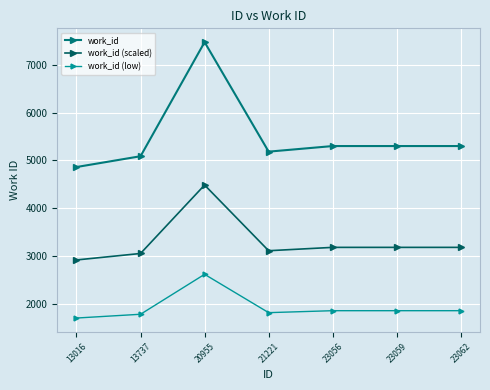

Which series has the largest range (max minus min)?

work_id